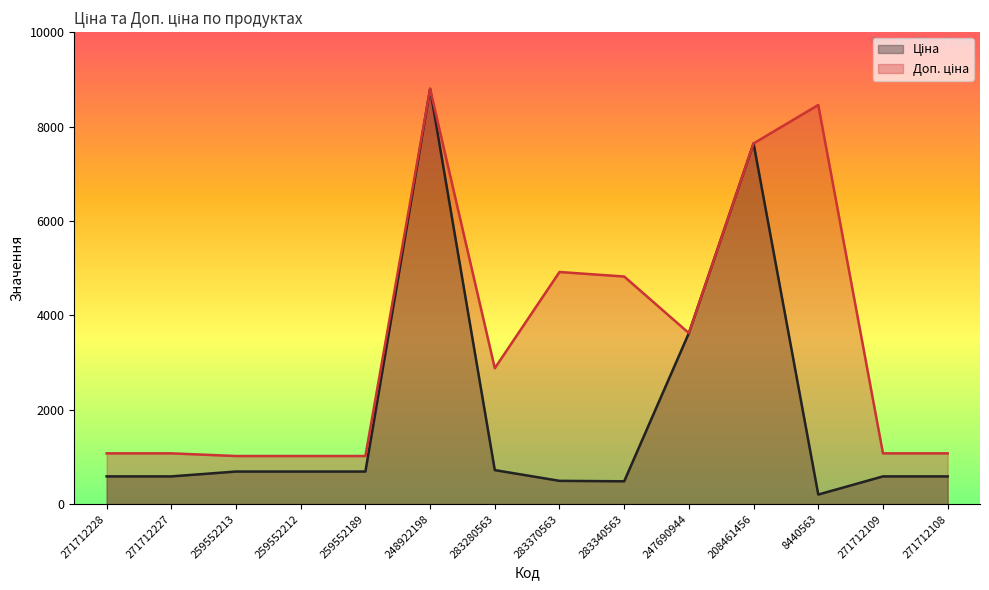

What is the value of the Доп. ціна point at the 3rd from the left?

1017.8